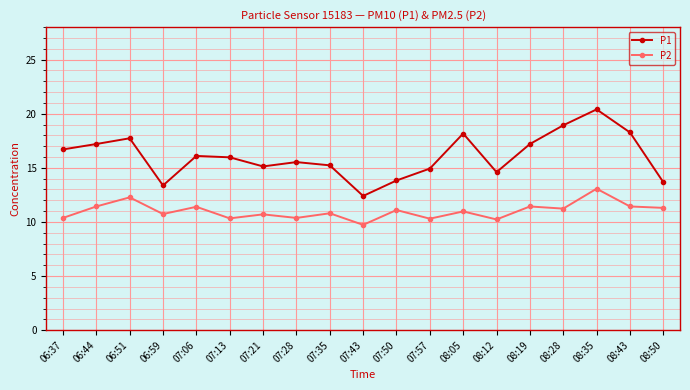

Is it true that P1 equals 4.8 at 08:19?

False